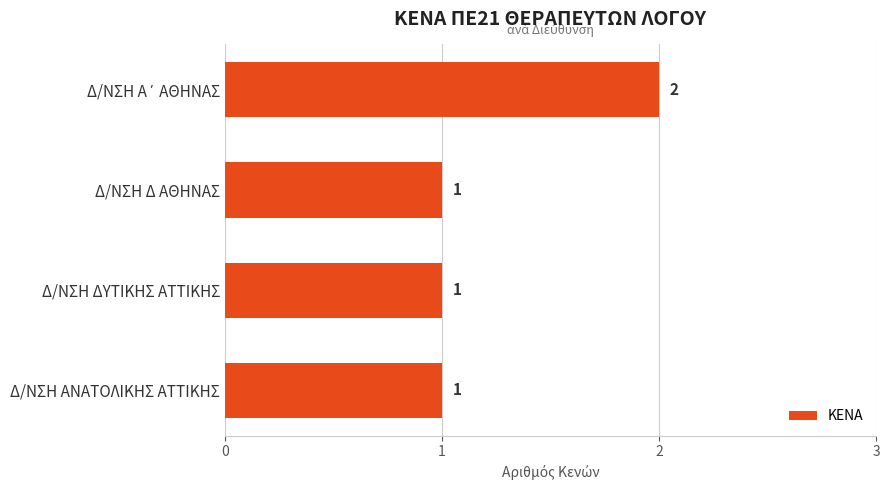

What is the sum of all values?

5